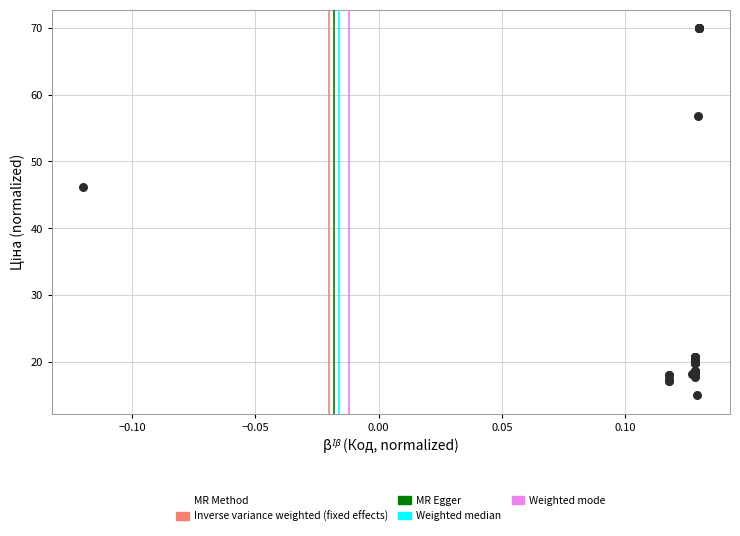

What Y value in the scatter plot is closest to 42?

46.2